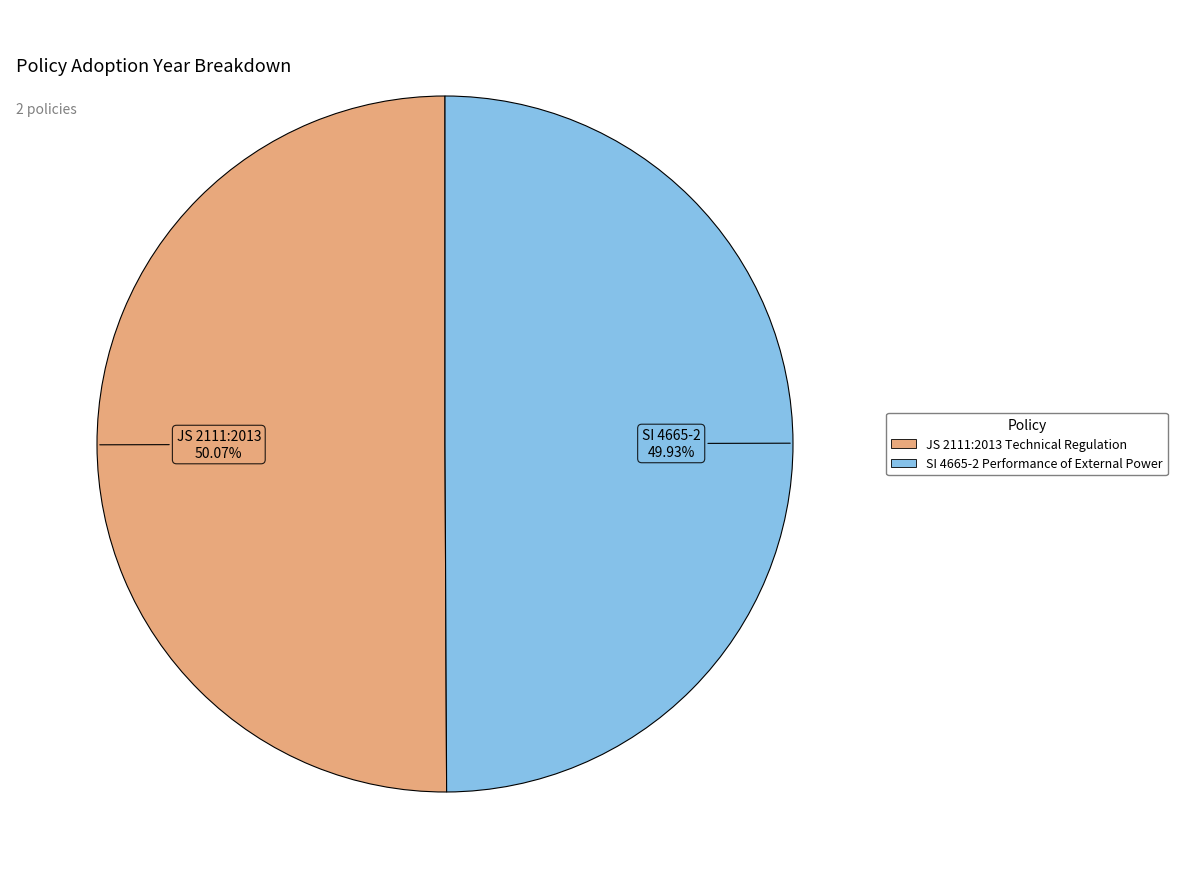

Does any single category account for the majority?

Yes